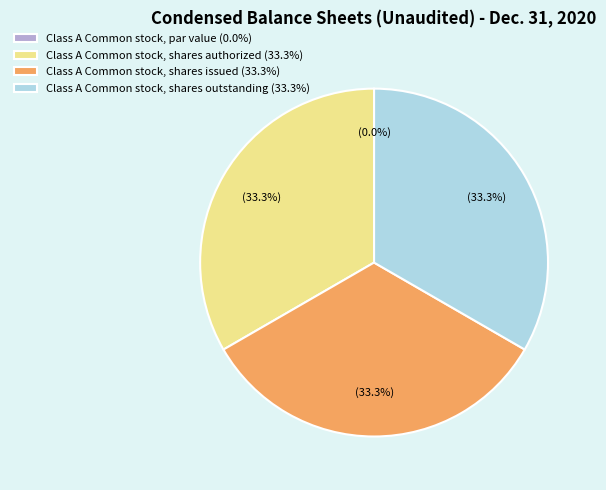

To the nearest percent, what percentage of the pie is Class A Common stock, shares issued?

33%